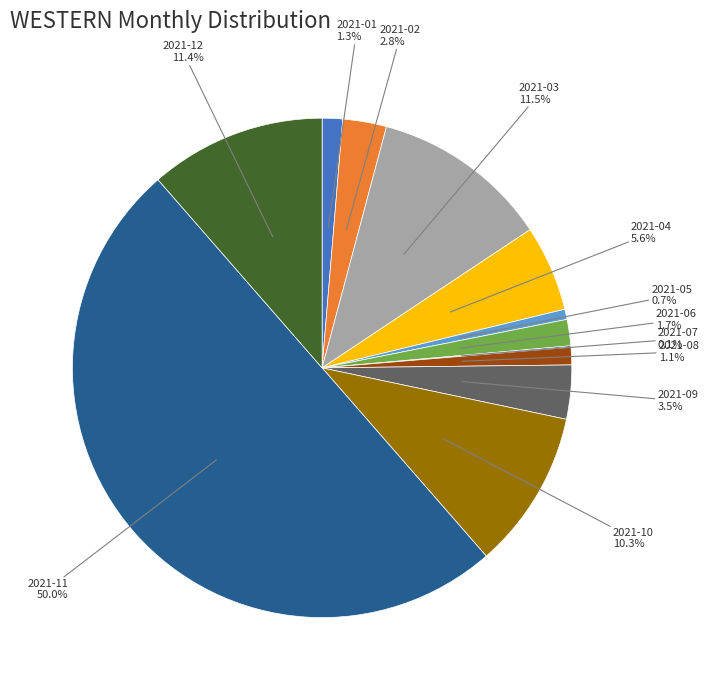

How many segments does this pie chart have?

12